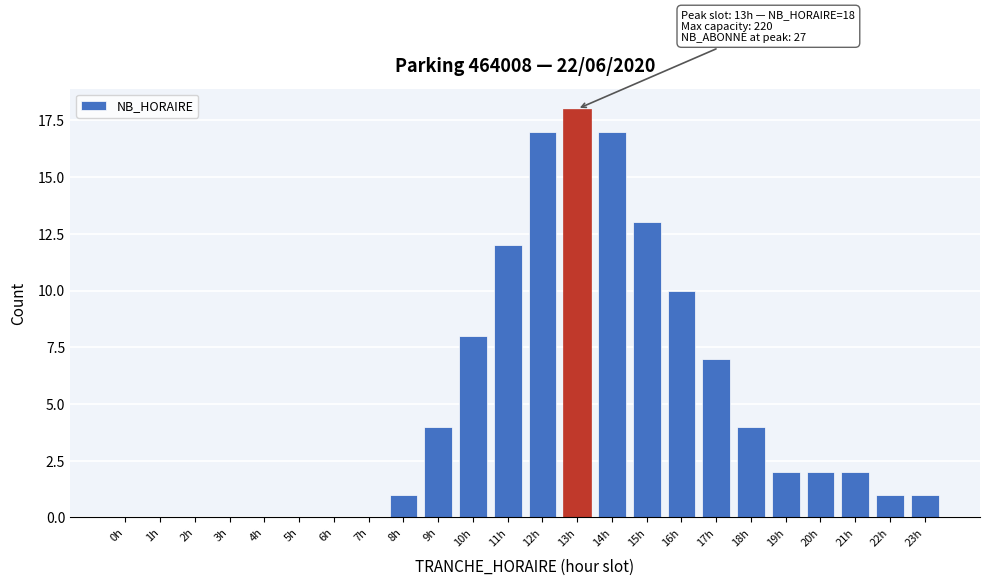

What is the change in value from 13h to 23h?

-17